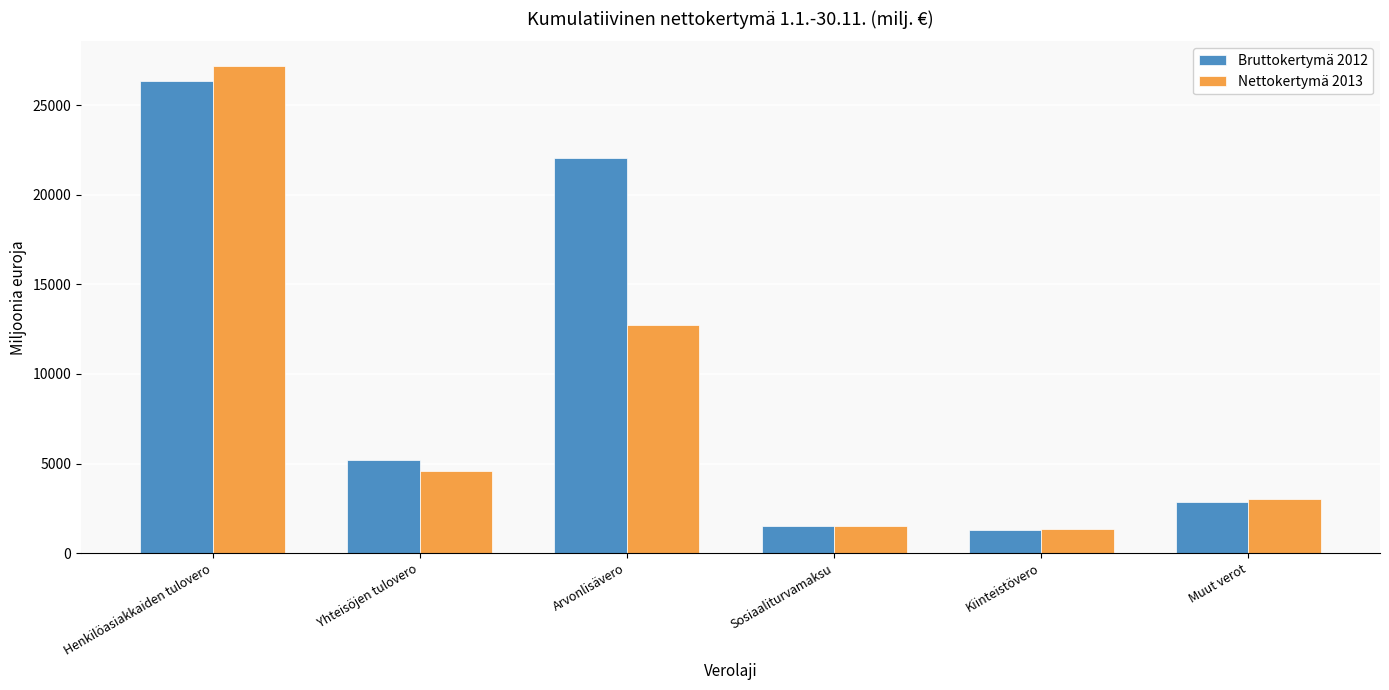

At which category is the sum across all series the highest?

Henkilöasiakkaiden tulovero